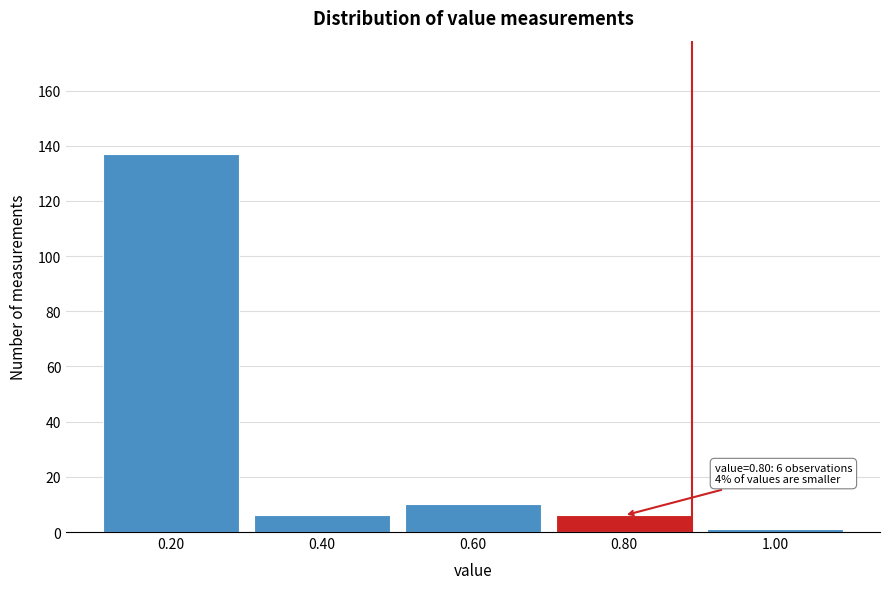

Reading left to right, extract all data points from this chart.

137	6	10	6	1